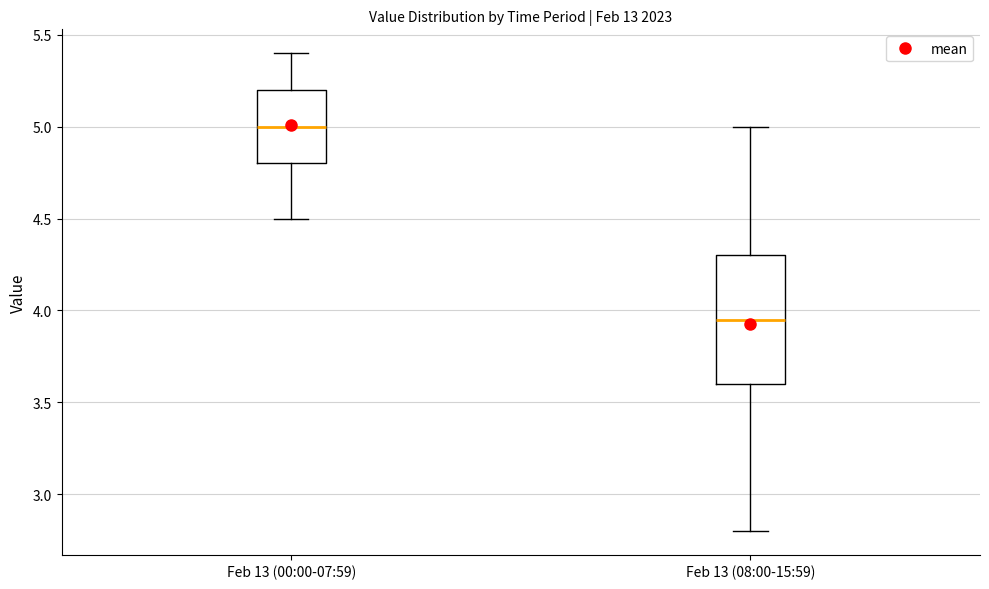

Reading left to right, transcribe this box plot: for each box, give where its median line is, the range the box spans, and where its two whiskers end, as read against the y-axis. The values are not printed on the chart, so give them approximately, as read against the axis.

Feb 13 (00:00-07:59): median 5.00, box 4.80 to 5.20, whiskers 4.50 to 5.40
Feb 13 (08:00-15:59): median 3.95, box 3.60 to 4.30, whiskers 2.80 to 5.00